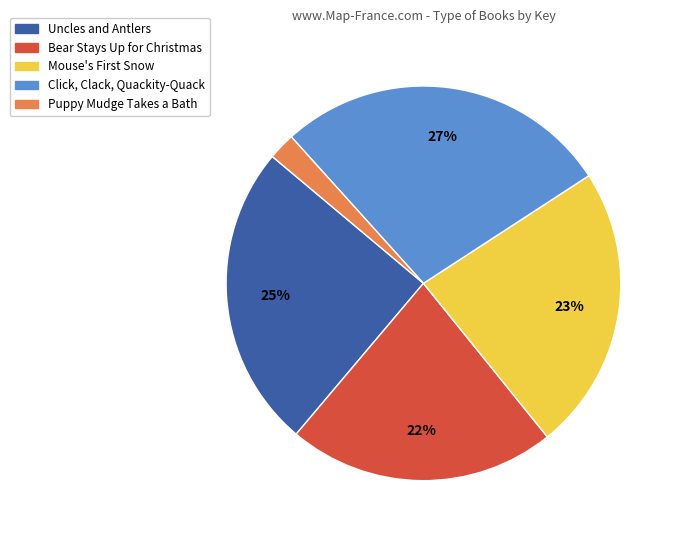

Which slice is the smallest?

Puppy Mudge Takes a Bath